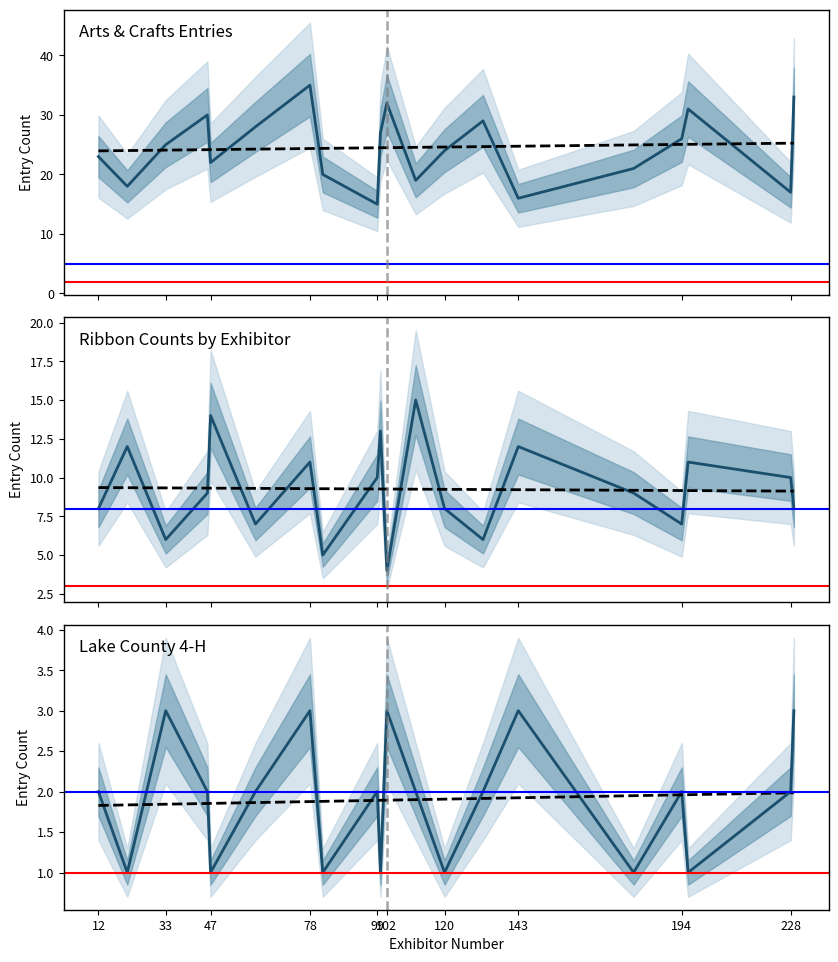

At which category does Purple reach its first local valley?

33